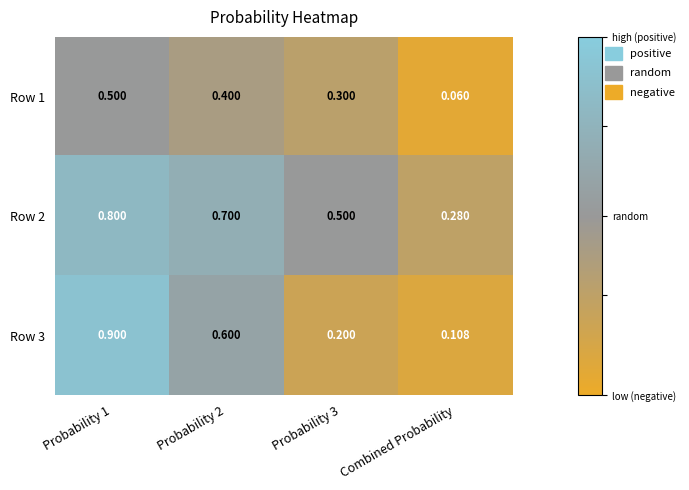

Which label corresponds to the smallest value in the chart?

Combined Probability